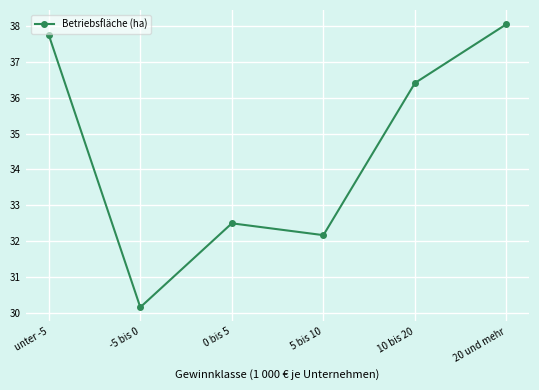

Is this an area chart (filled region under the line)?

No